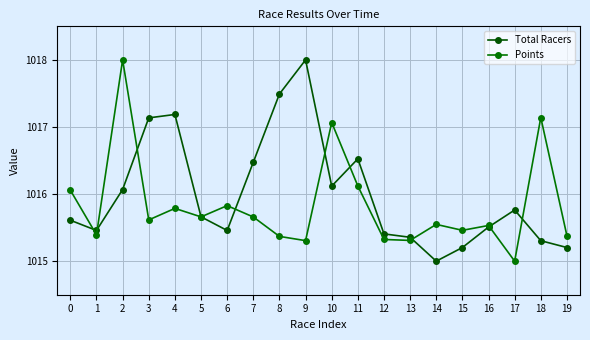

After their last crossing, which series has the higher values: Total Racers or Points?

Points